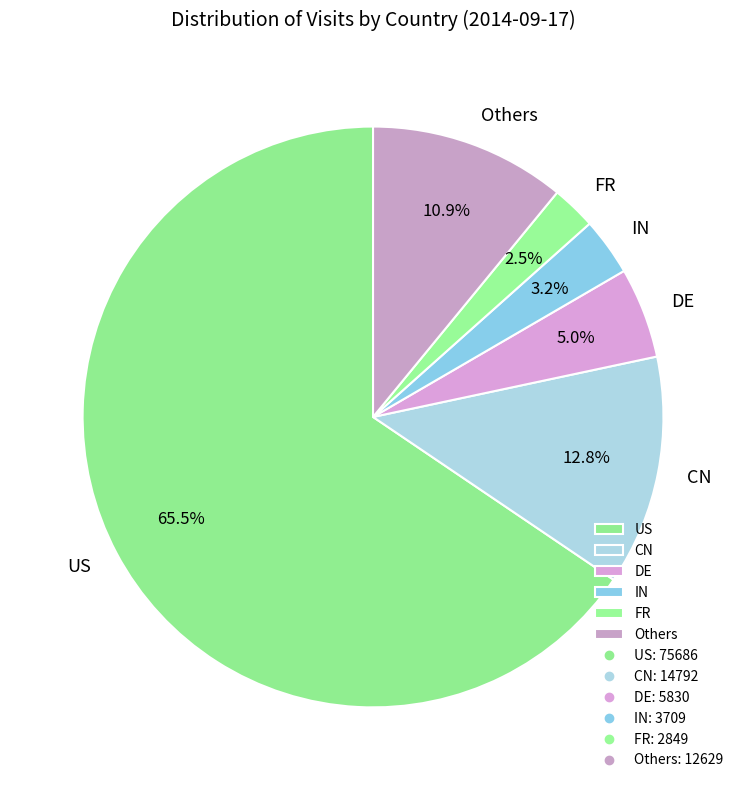

Which has a higher value, Others or DE?

Others